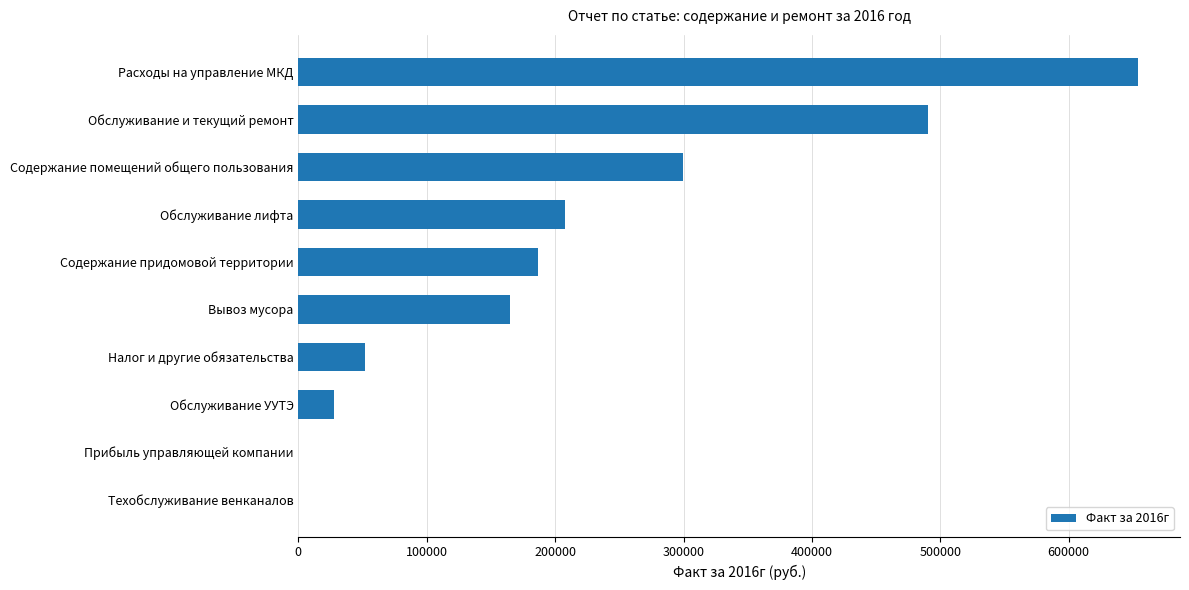

Which category has the highest value across all series?

Расходы на управление МКД